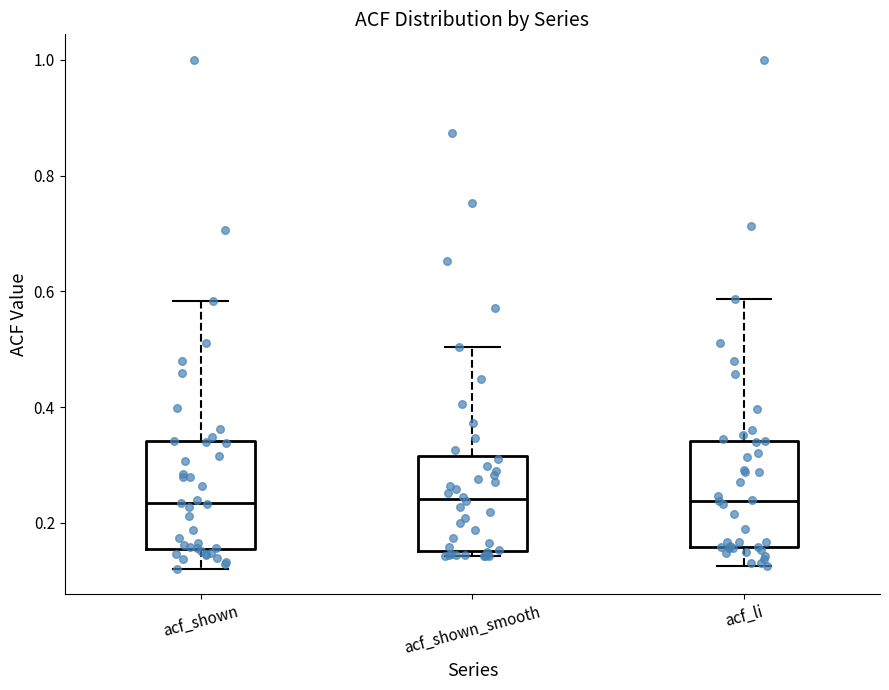

Reading left to right, transcribe this box plot: for each box, give where its median line is, the range the box spans, and where its two whiskers end, as read against the y-axis. The values are not printed on the chart, so give them approximately, as read against the axis.

acf_shown: median 0.24, box 0.16 to 0.34, whiskers 0.12 to 0.58
acf_shown_smooth: median 0.24, box 0.16 to 0.32, whiskers 0.14 to 0.50
acf_li: median 0.24, box 0.16 to 0.34, whiskers 0.12 to 0.58